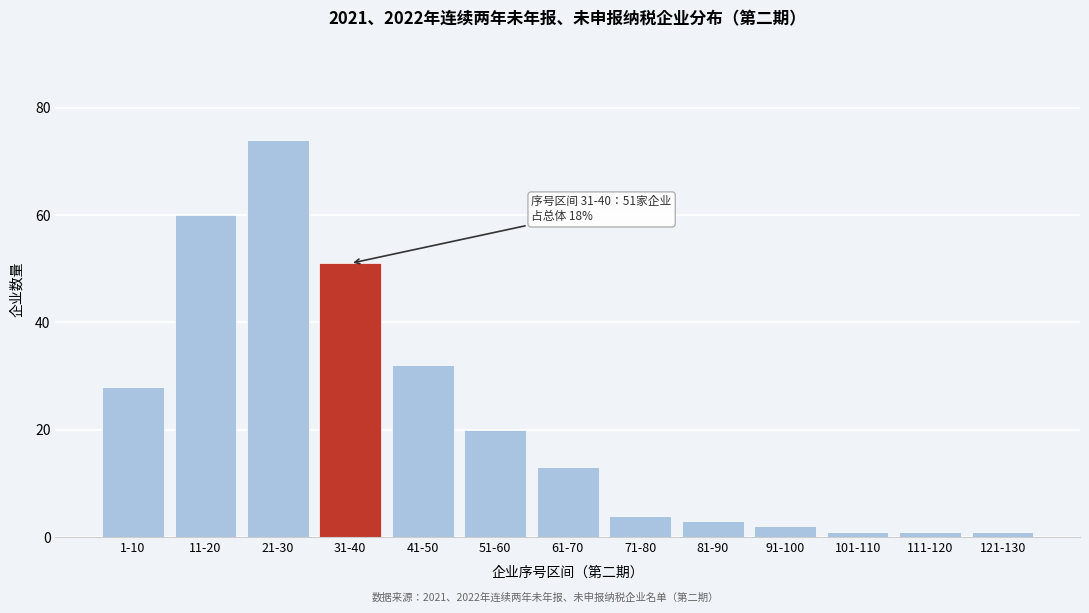

Reading left to right, list all the values displayed in this chart.

28	60	74	51	32	20	13	4	3	2	1	1	1